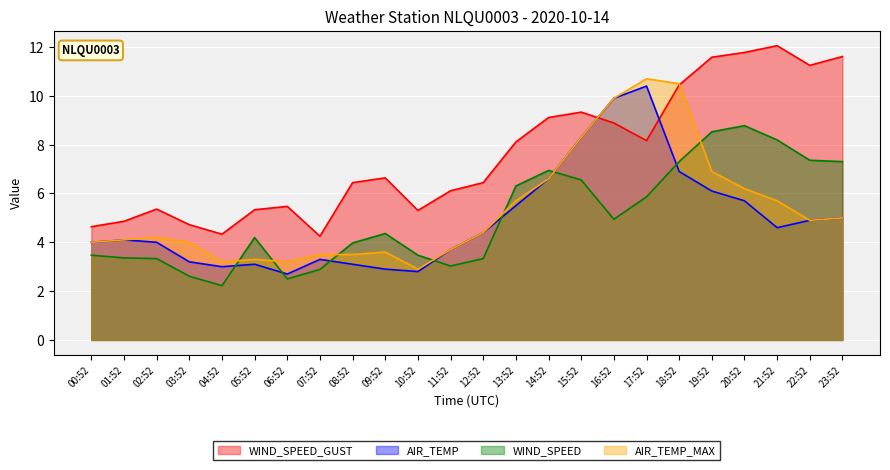

Between which two adjacent categories do WIND_SPEED and AIR_TEMP_MAX first intersect?

04:52 and 05:52